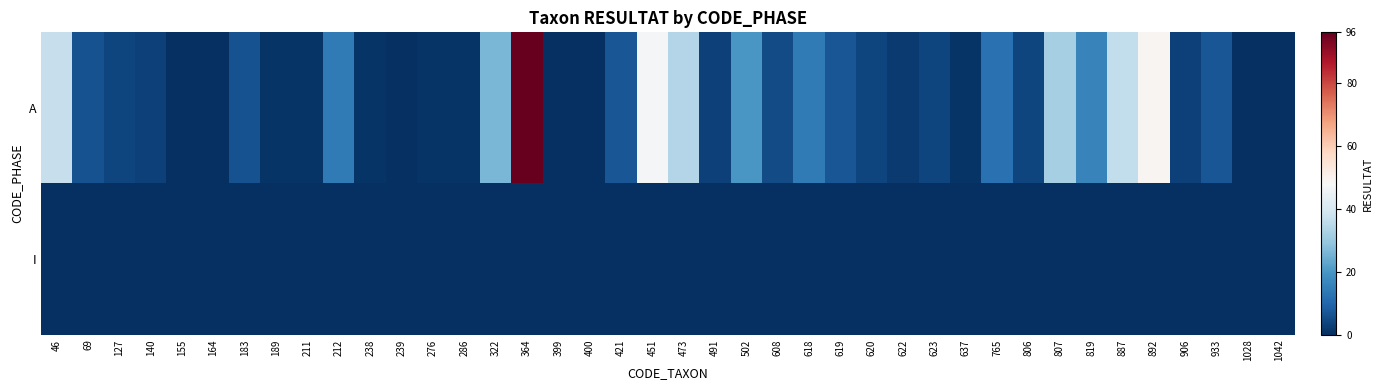

Rank the series at 807 from lowest to highest value.

I, A